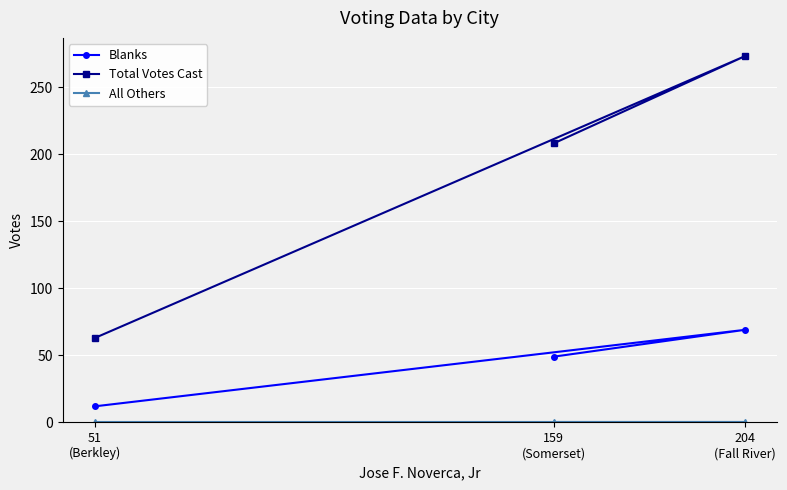

What position from the left is 204
(Fall River)?

3